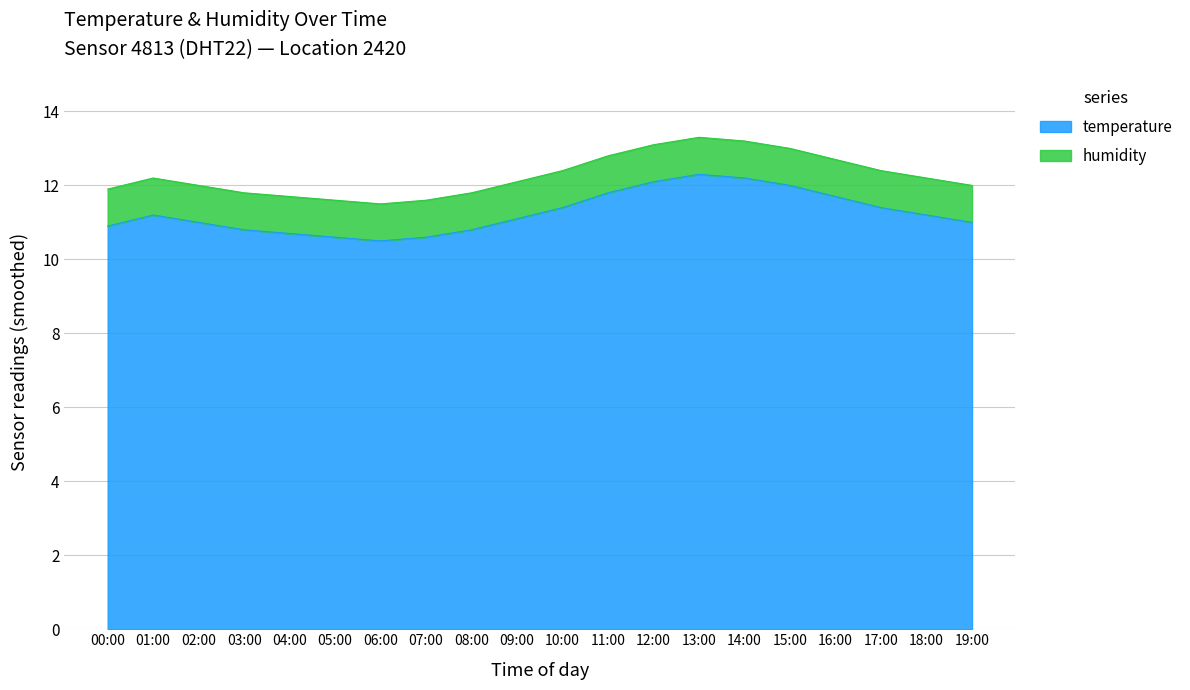

True or false: there are more than 0 points higher than both neighbors.

True